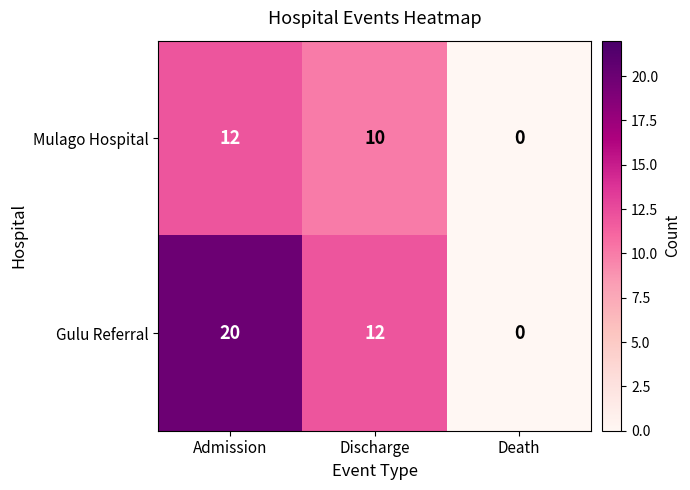

What is the sum of all Mulago Hospital values?

22